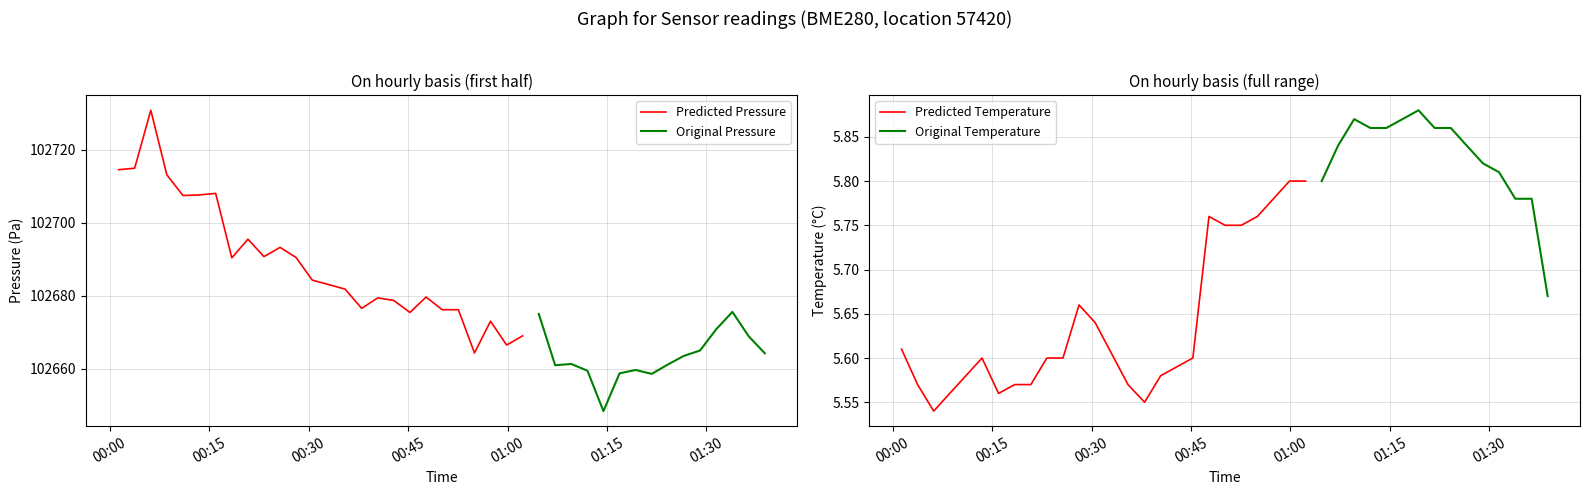

True or false: temperature and pressure intersect in this chart.

False